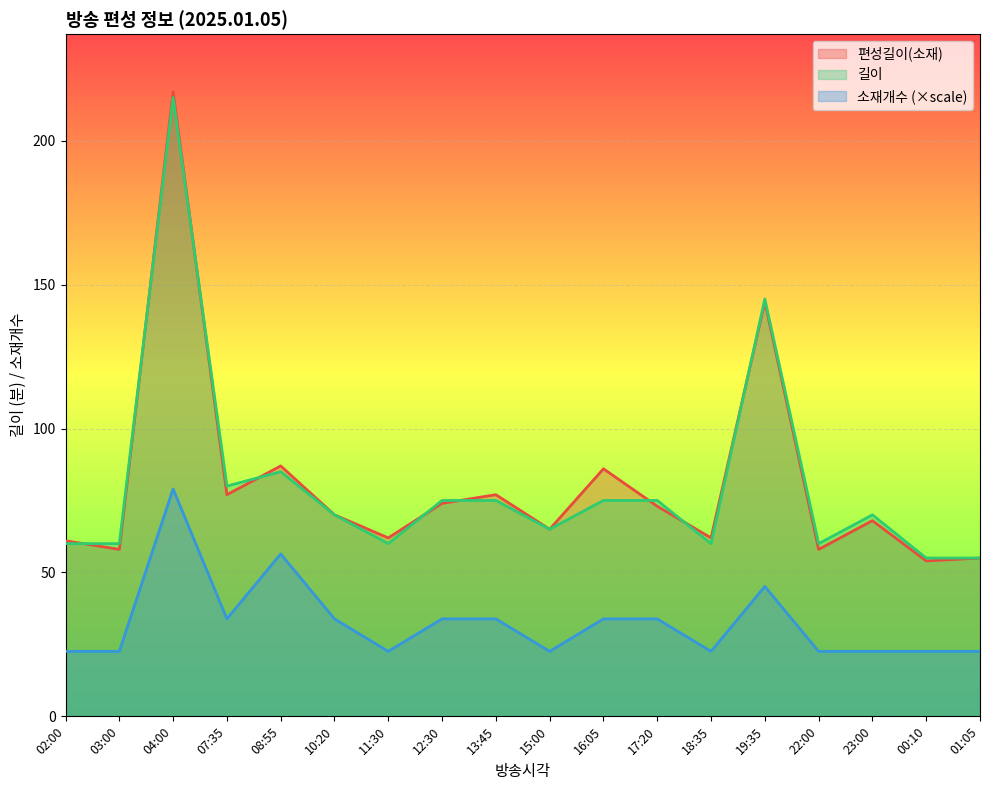

In 길이, how many points are higher than both neighbors (excluding endpoints)?

4